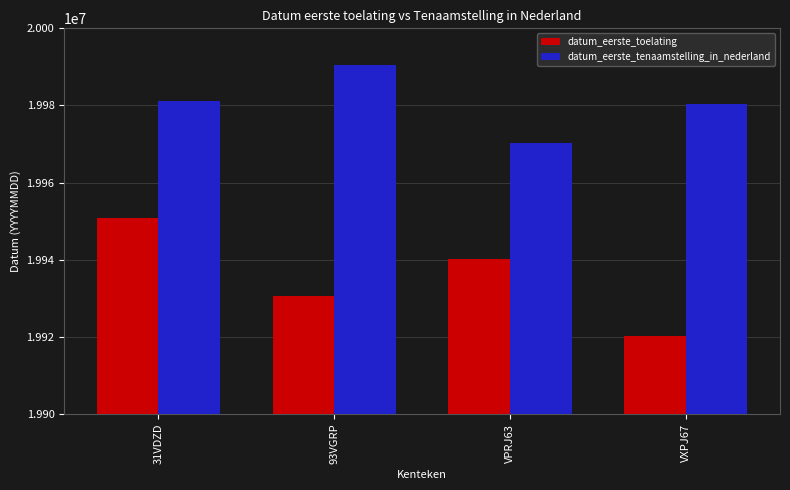

What is the difference between the maximum and minimum values in the datum_eerste_toelating series?

30580